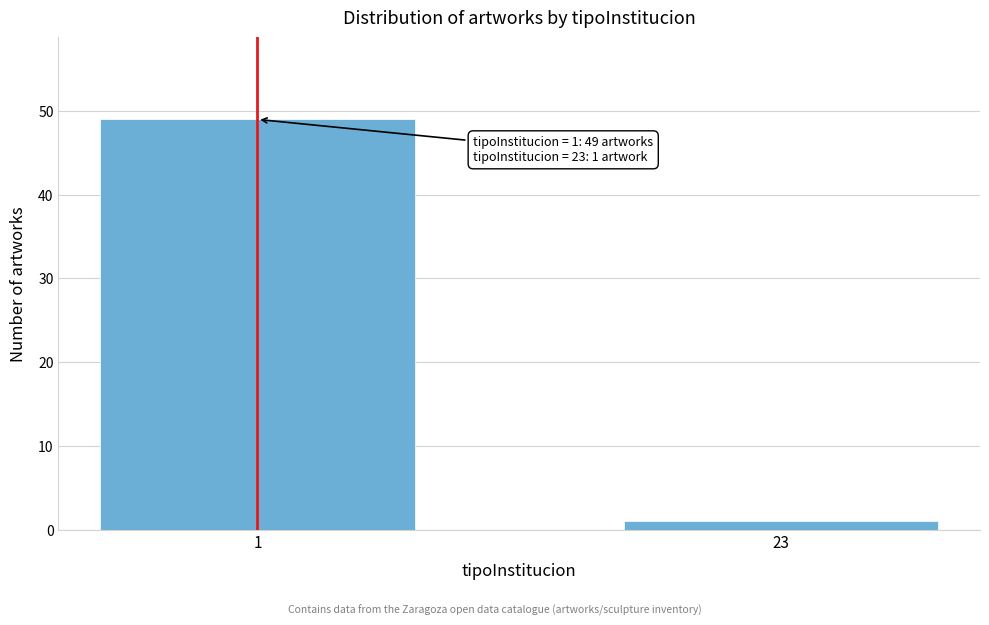

Reading right to left, transcribe all the data shown in this chart.

1	49